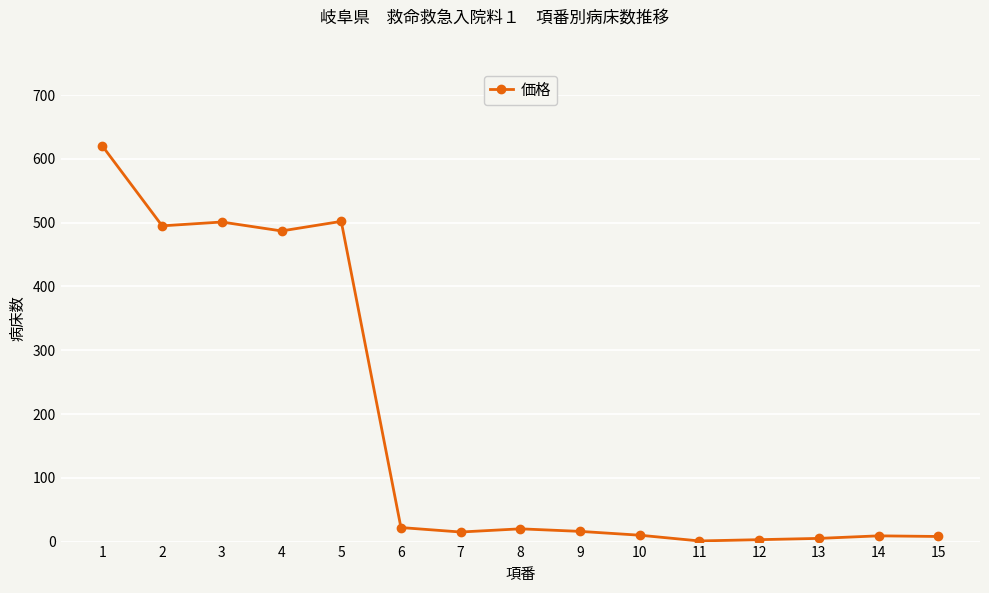

Is it true that the value at 9 is 16?

True